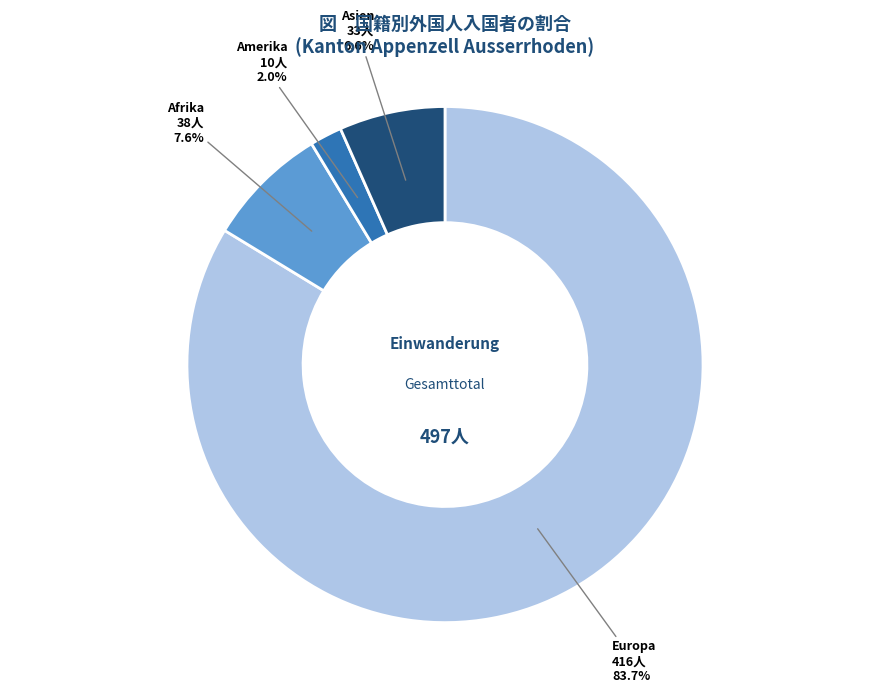

Which has a higher value, Amerika or Europa?

Europa